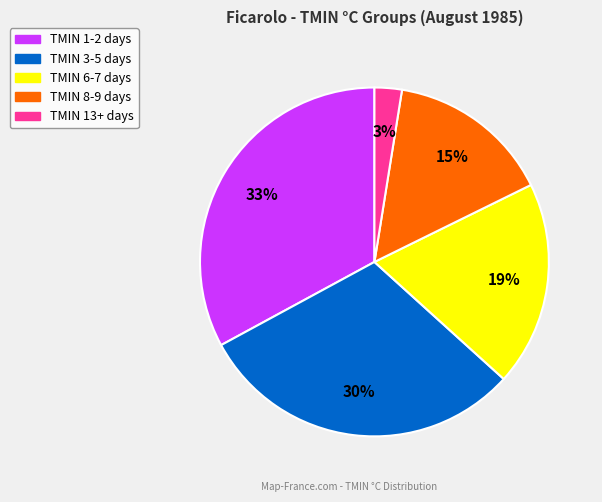

Is there a majority slice in this chart?

No